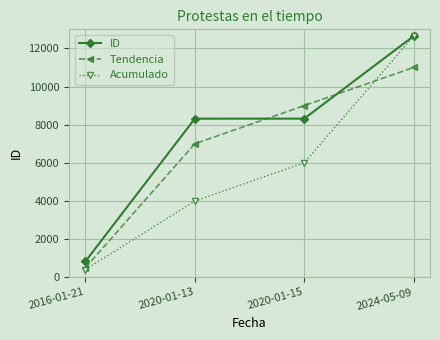

Which series ends up on top after the final intersection of ID and Tendencia?

ID